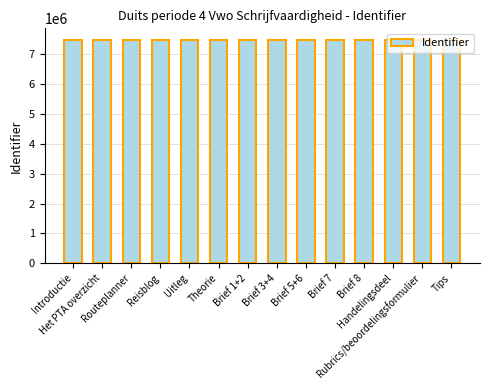

What is the minimum value shown in the chart?

7497960